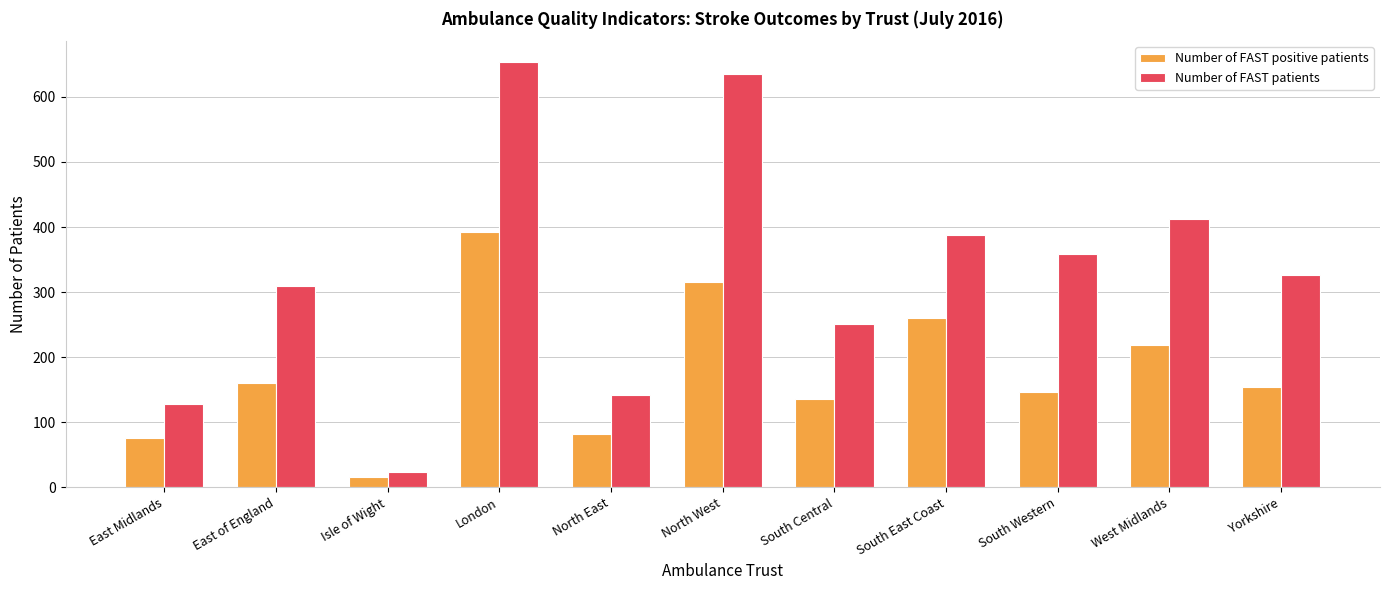

What is the label of the 4th bar from the right?

South East Coast